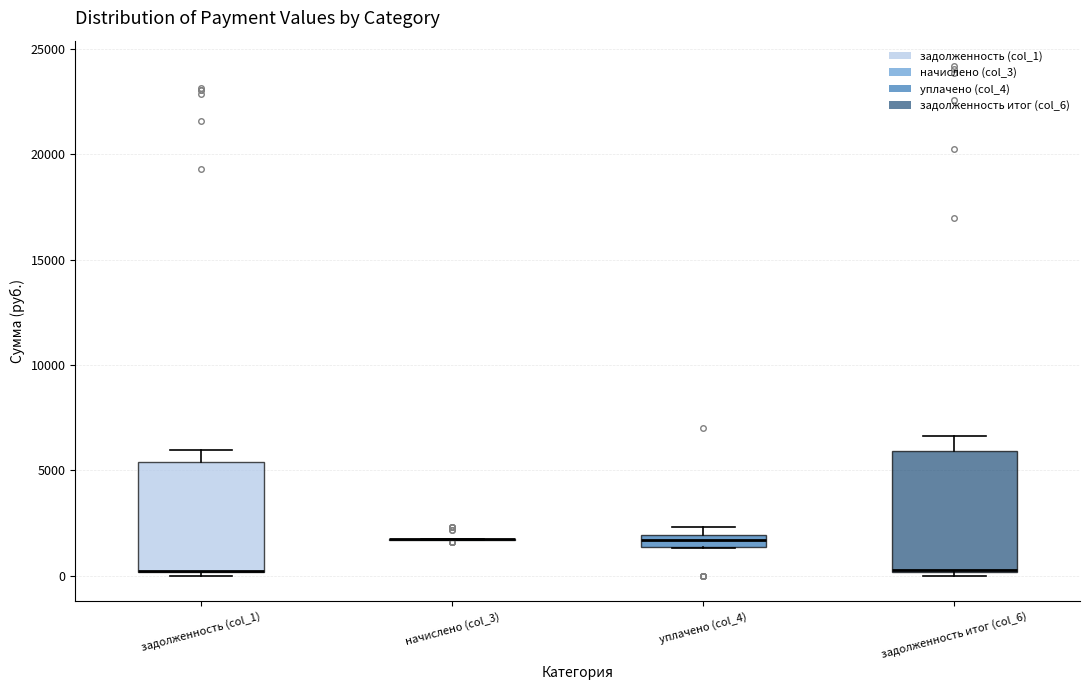

Where does the upper whisker of the box for задолженность итог (col_6) end on the y-axis? The values are not printed on the chart, so give them approximately, as read against the axis.

6500